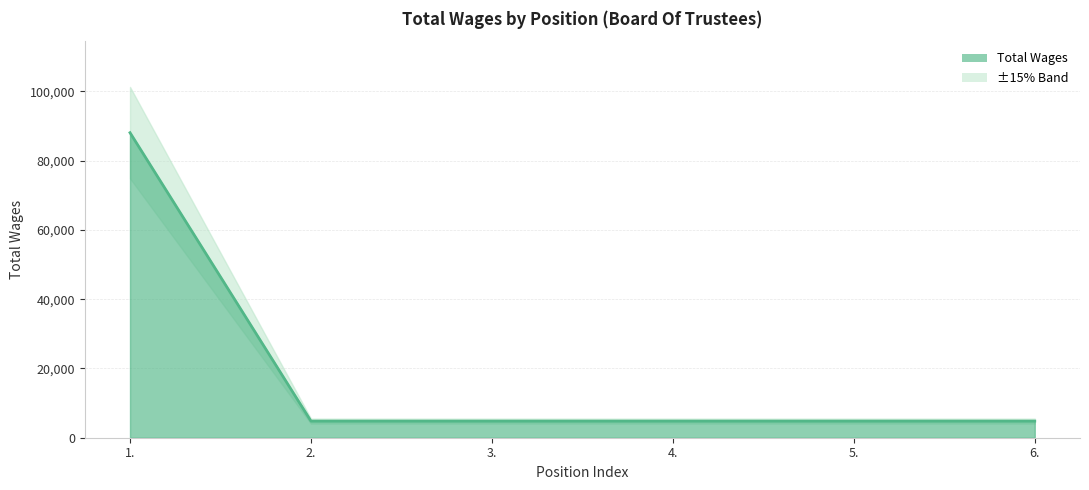

How many lines are shown in the chart?

1